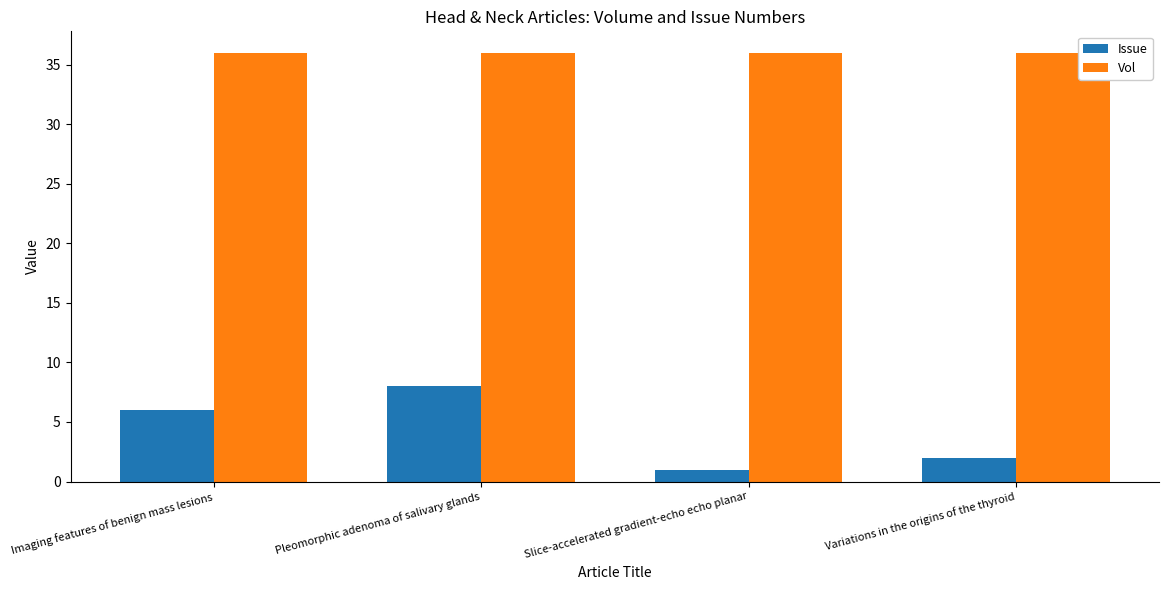

Which series has the widest spread of values?

Issue